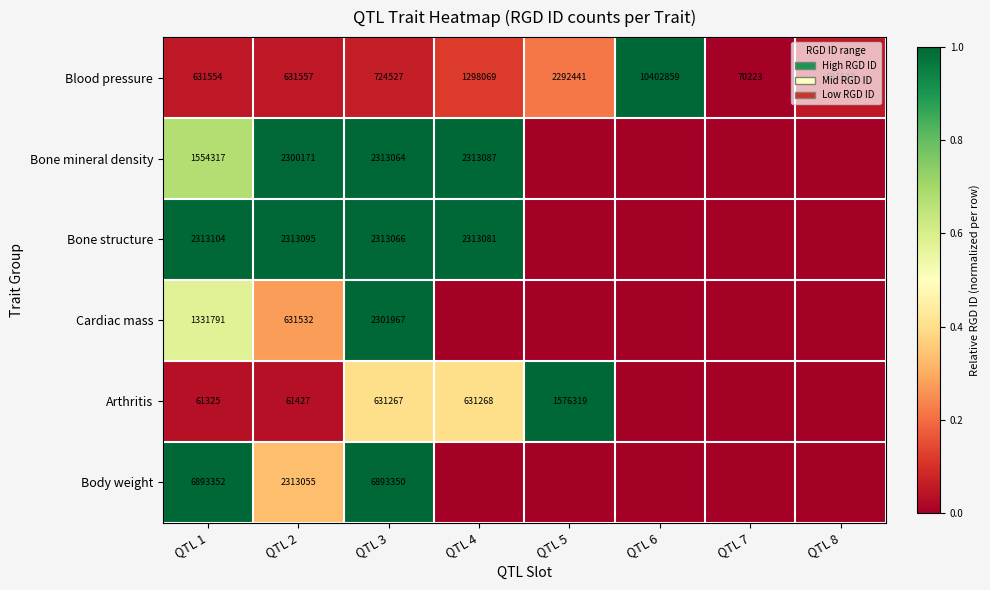

Rank the categories by Blood pressure value from highest to lowest.

QTL 6, QTL 5, QTL 4, QTL 3, QTL 2, QTL 1, QTL 8, QTL 7